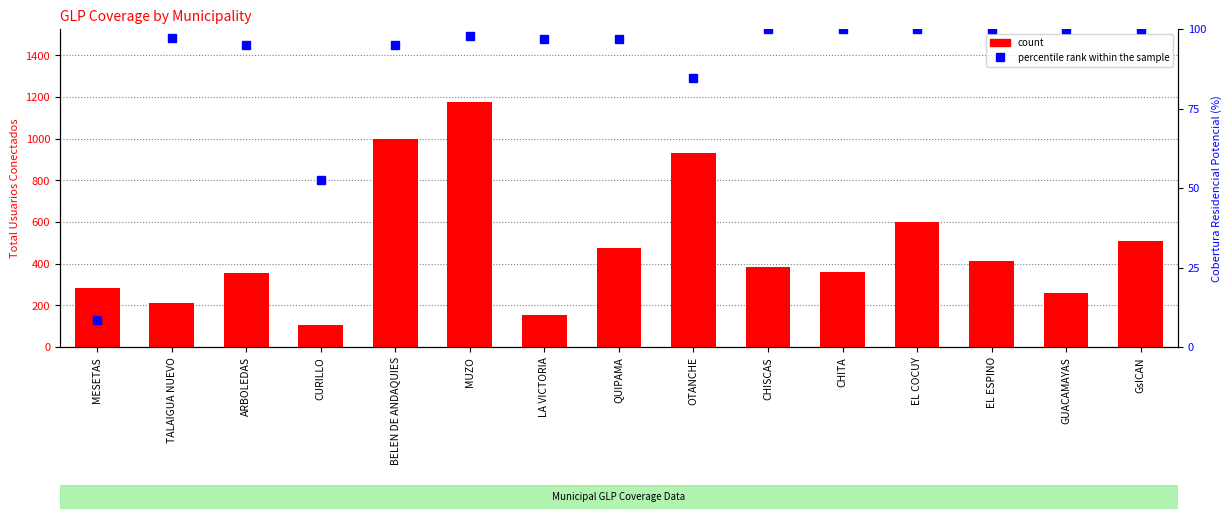

Read the percentile rank within the sample value at CHITA.

100.0